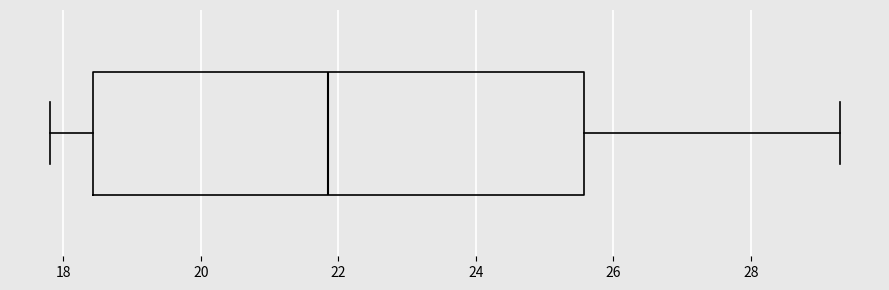

Read this box plot against the x-axis: the position of the median line, the range covered by the box, and the ends of both whiskers. The values are not printed on the chart, so give them approximately, as read against the axis.

median 21.8, box 18.4 to 25.6, whiskers 17.8 to 29.4